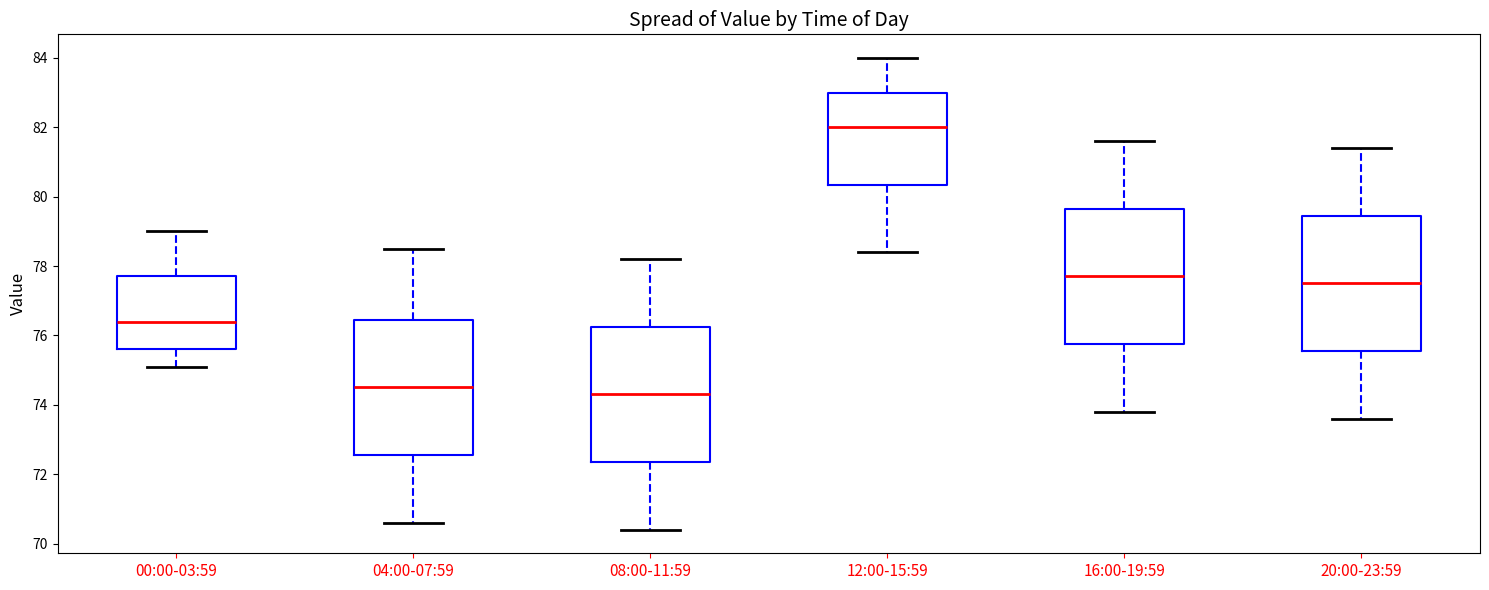

Reading left to right, transcribe this box plot: for each box, give where its median line is, the range the box spans, and where its two whiskers end, as read against the y-axis. The values are not printed on the chart, so give them approximately, as read against the axis.

00:00-03:59: median 76.4, box 75.6 to 77.8, whiskers 75.2 to 79.0
04:00-07:59: median 74.6, box 72.6 to 76.4, whiskers 70.6 to 78.6
08:00-11:59: median 74.4, box 72.4 to 76.2, whiskers 70.4 to 78.2
12:00-15:59: median 82.0, box 80.4 to 83.0, whiskers 78.4 to 84.0
16:00-19:59: median 77.8, box 75.8 to 79.6, whiskers 73.8 to 81.6
20:00-23:59: median 77.6, box 75.6 to 79.4, whiskers 73.6 to 81.4